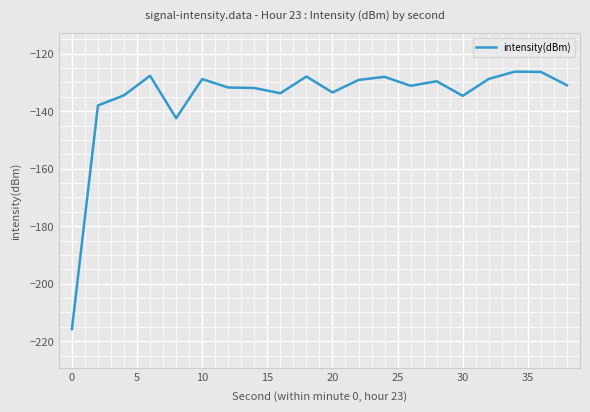

What is the greatest value displayed?

-126.2